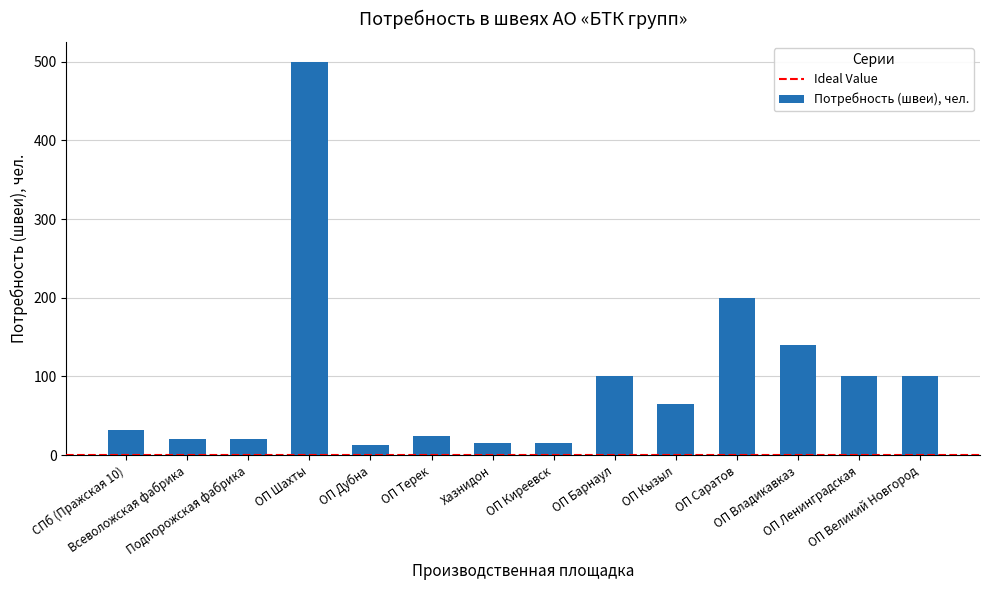

What is the difference between the maximum and minimum values?

487